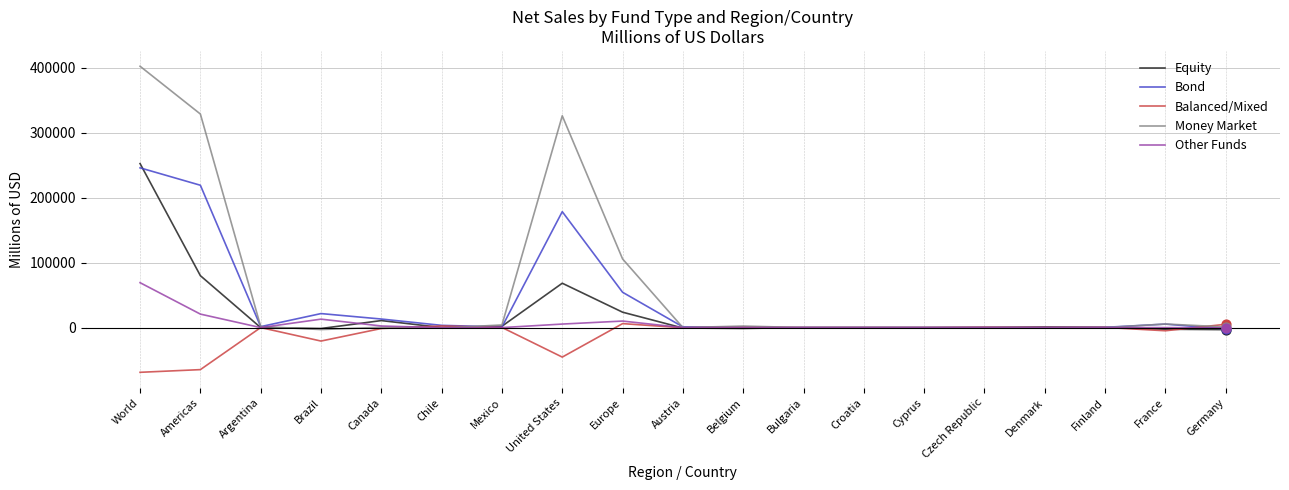

What are all the series names shown in the legend?

Equity, Bond, Balanced/Mixed, Money Market, Other Funds